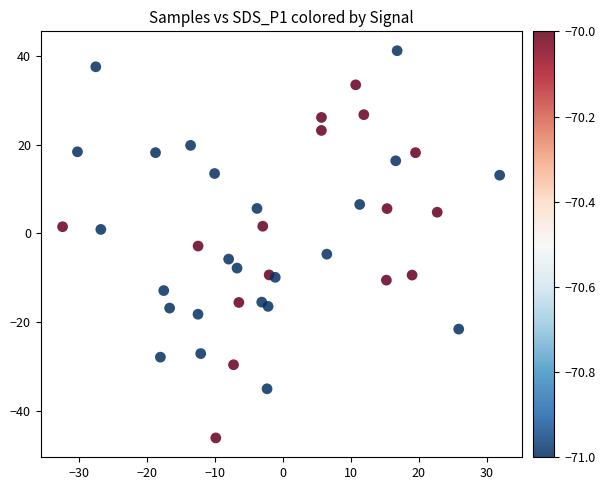

What is the range of Y values (max minus min)?

87.3